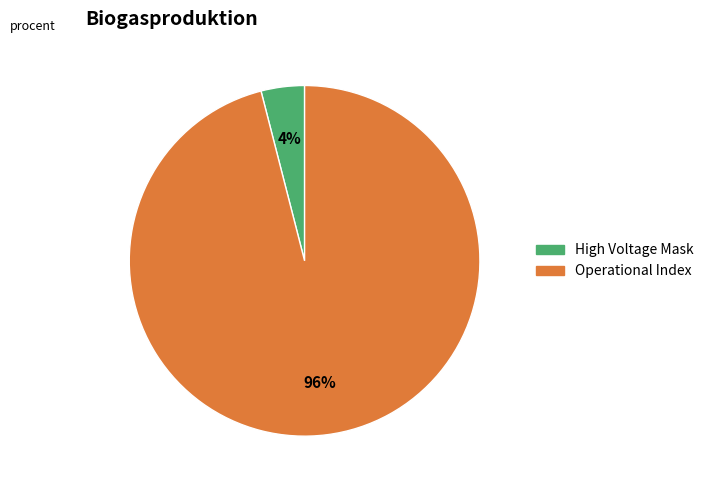

How many segments does this pie chart have?

2